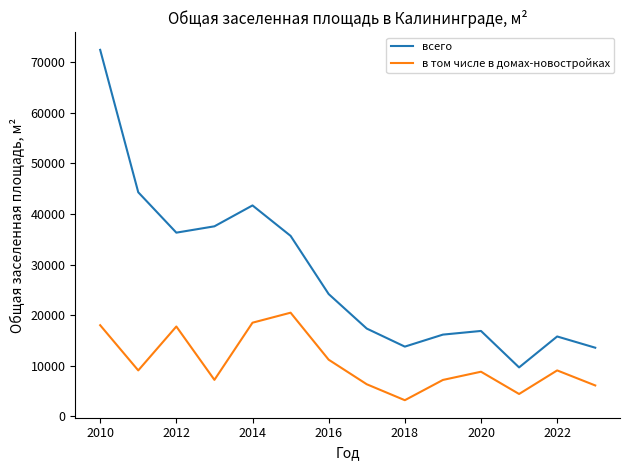

Is this an area chart (filled region under the line)?

No